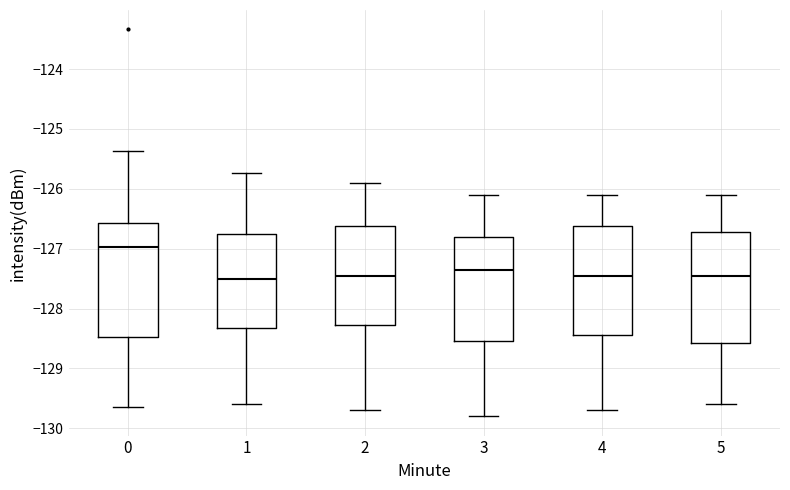

Where is the lower edge of the box at x = 4 on the y-axis? The values are not printed on the chart, so give them approximately, as read against the axis.

-128.4